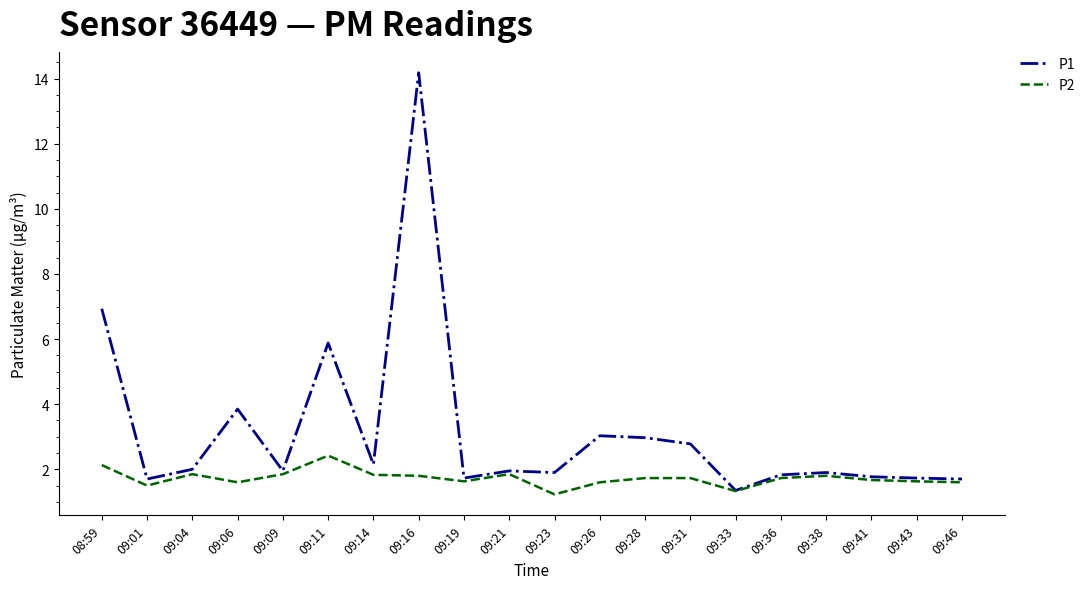

Rank the series at 08:59 from highest to lowest value.

P1, P2